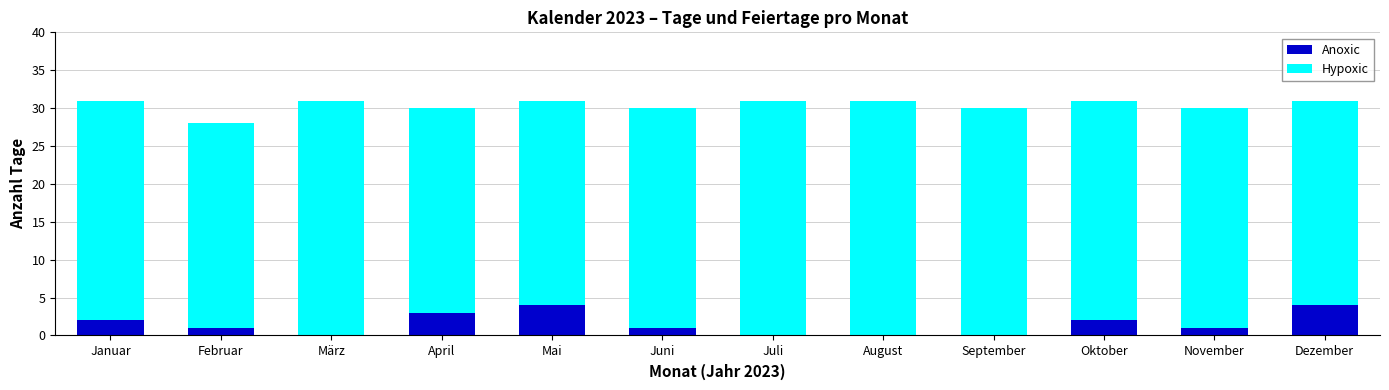

Are the bars horizontal?

No